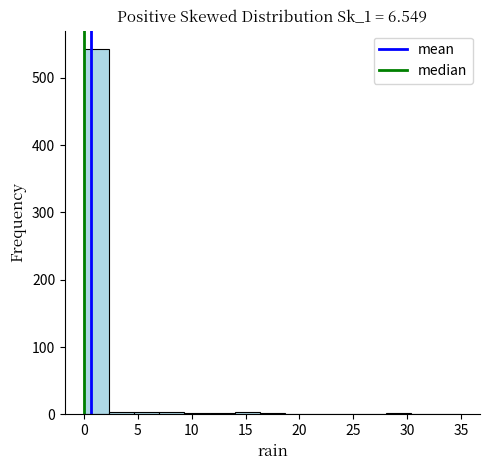

Over which range of the x-axis is the bar tallest?

0.0 to 2.5